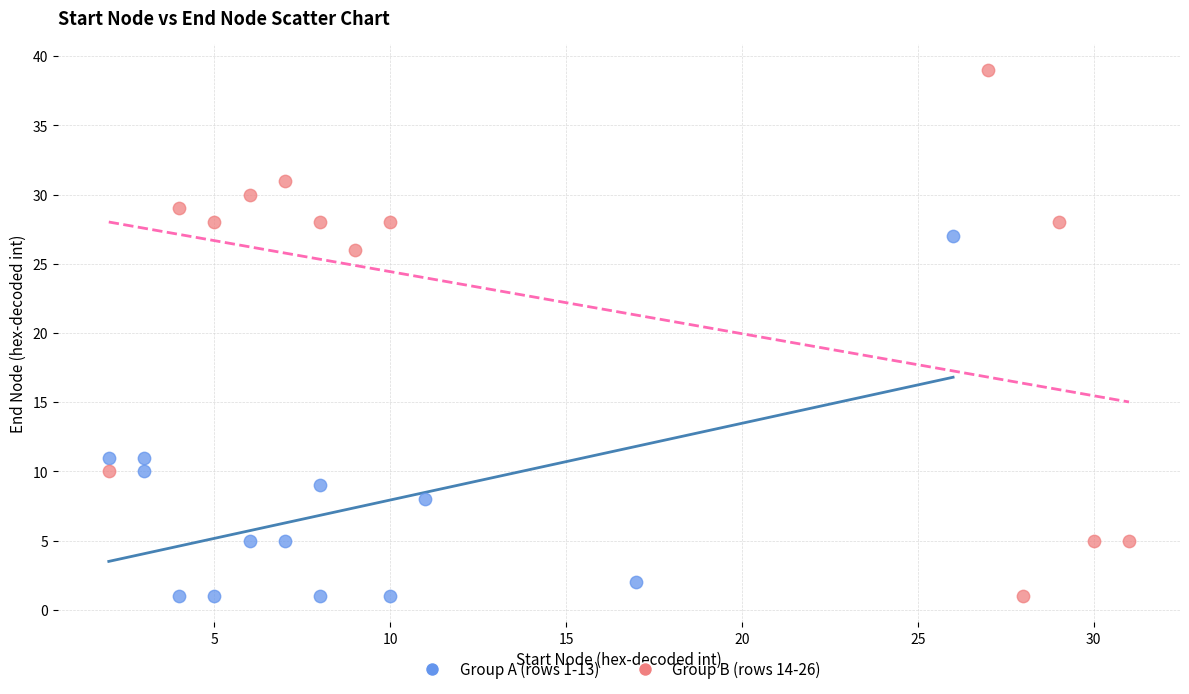

Which series reaches the maximum Y coordinate?

Group B (rows 14-26)